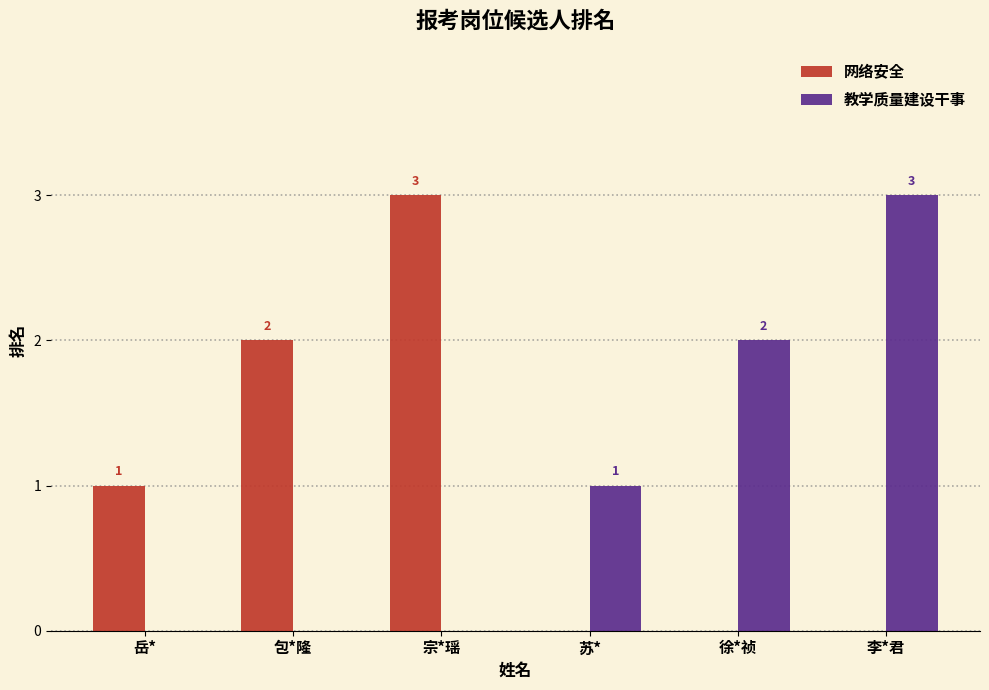

What are all the series names shown in the legend?

网络安全, 教学质量建设干事